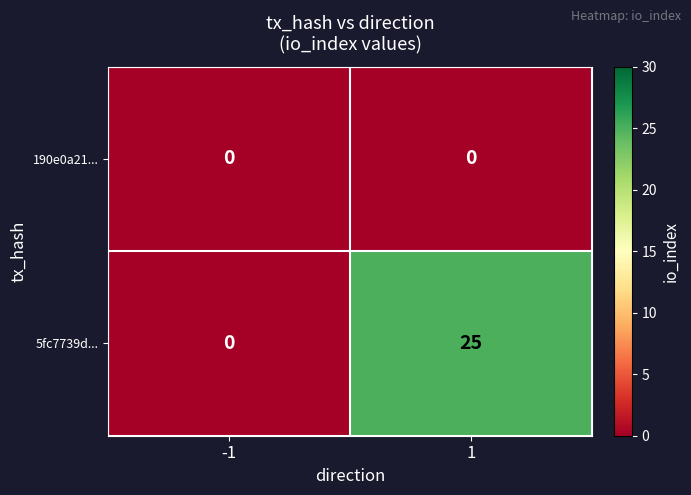

The 5fc7739d... series shows 36 at 1. True or false?

False